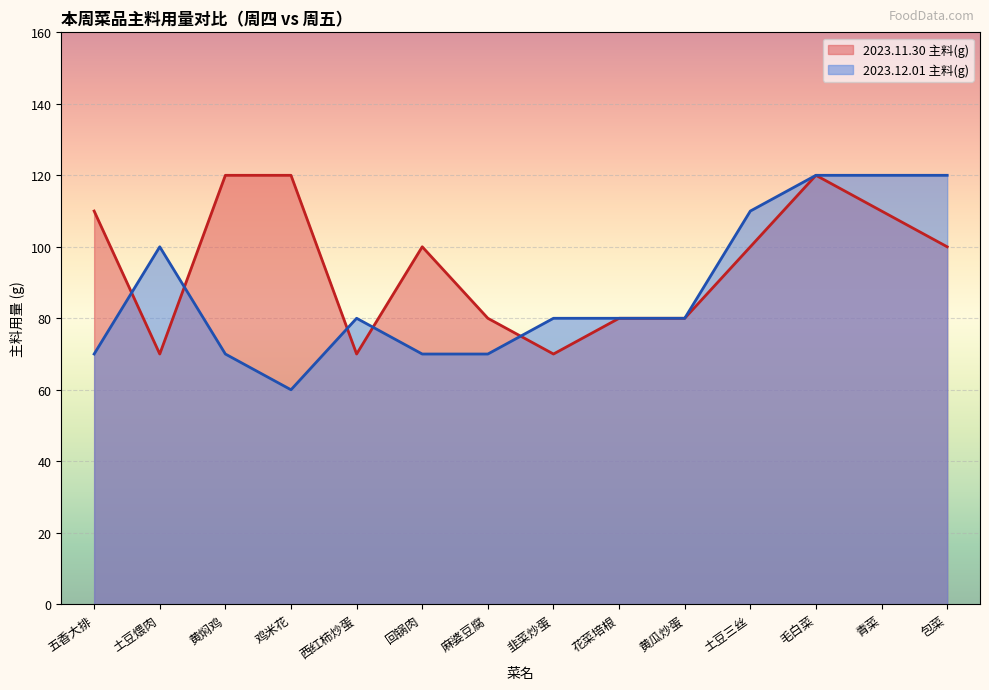

What is the sum of the 2023.12.01 主料(g) values at 西红柿炒蛋 and 青菜?

200